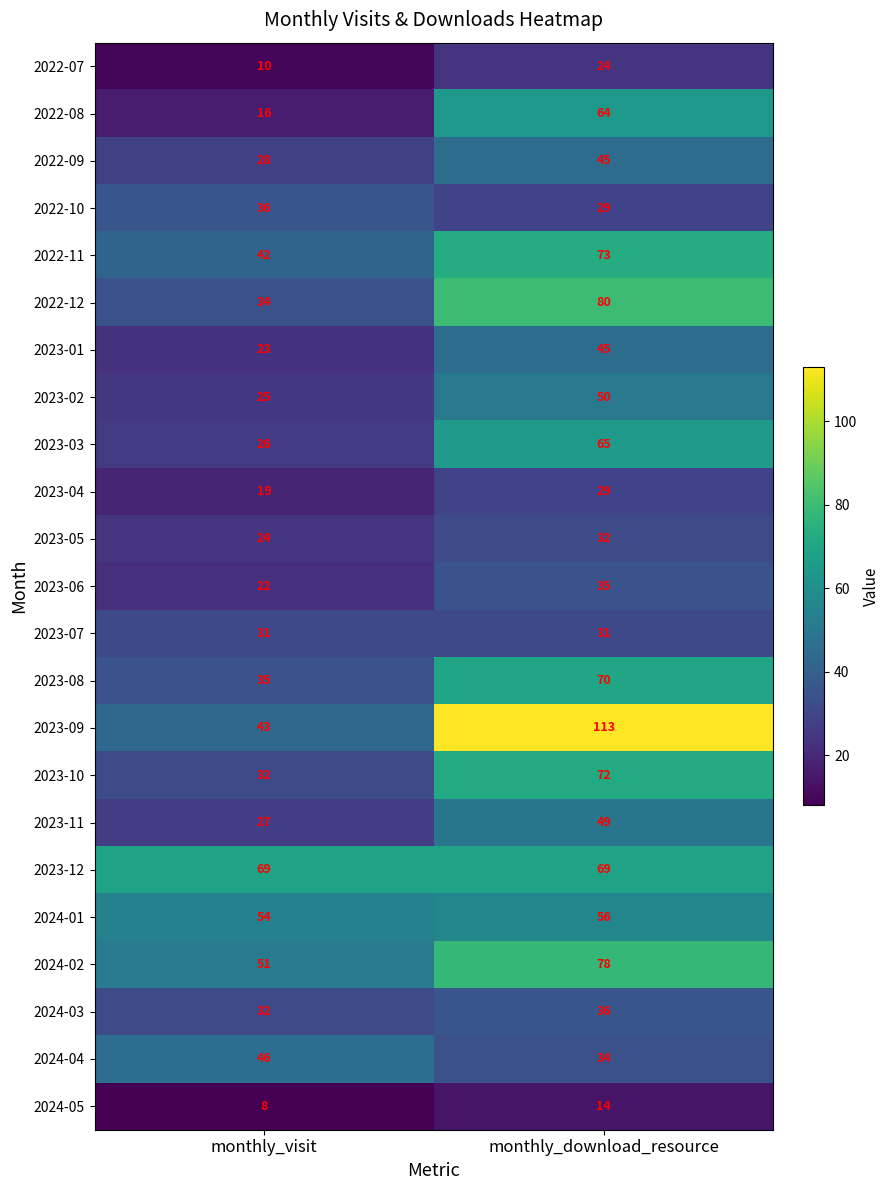

True or false: 2023-08 has a value of 22 at monthly_download_resource.

False